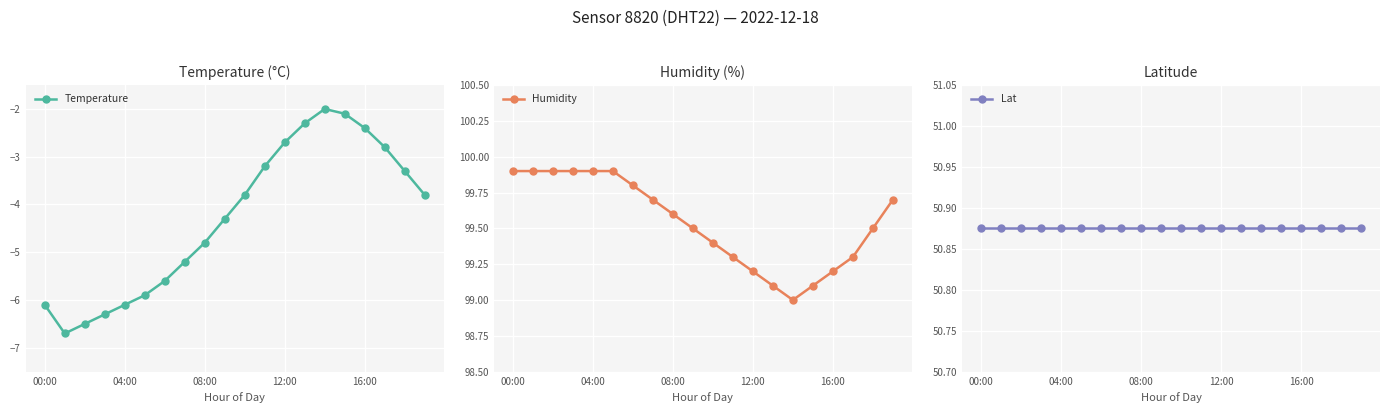

The value of Temperature at 04:00 is -2.5. True or false?

False